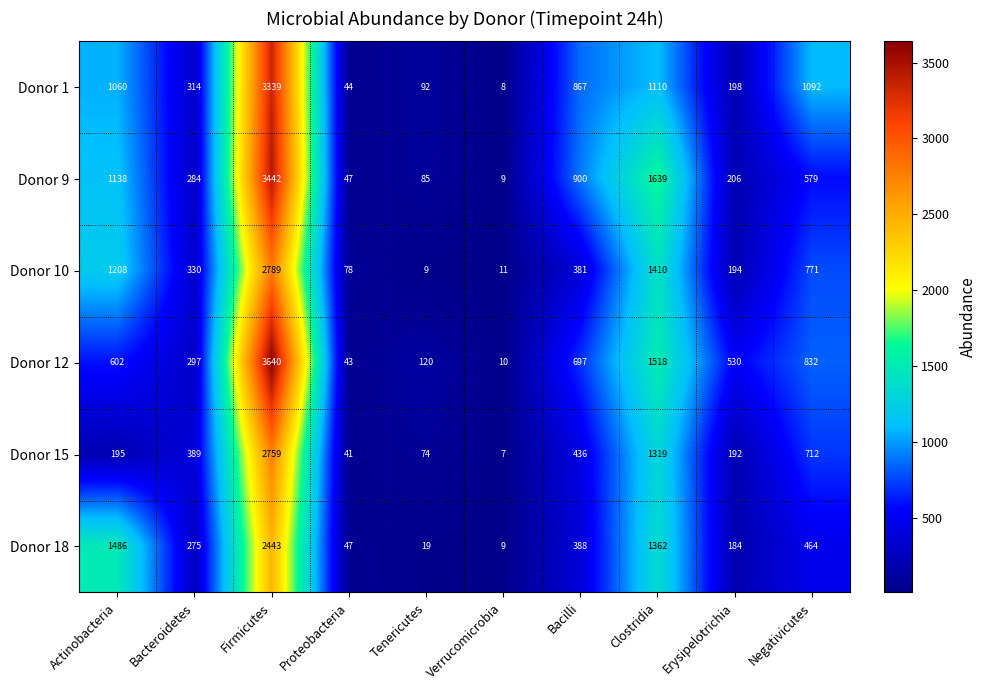

What is the sum of all Donor 15 values?

6124